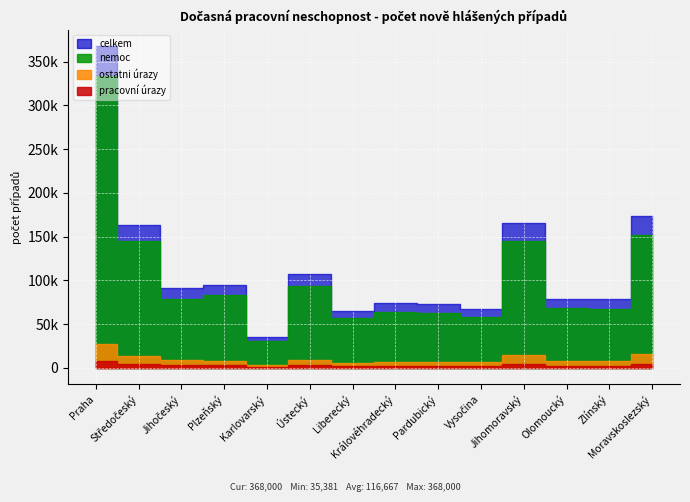

Reading left to right, transcribe all the data shown in this chart.

nemoc: Praha=333702	Středočeský=144571	Jihočeský=78289	Plzeňský=82826	Karlovarský=31191	Ústecký=93882	Liberecký=57413	Královéhradecký=63952	Pardubický=63337	Vysočina=57667	Jihomoravský=145333	Olomoucký=68656	Zlínský=67641	Moravskoslezský=152476
pracovni_urazy: Praha=7406	Středočeský=4551	Jihočeský=3562	Plzeňský=3368	Karlovarský=1133	Ústecký=3873	Liberecký=1677	Královéhradecký=2644	Pardubický=2417	Vysočina=2786	Jihomoravský=4692	Olomoucký=2368	Zlínský=2420	Moravskoslezský=4482
ostatni_urazy: Praha=26892	Středočeský=13839	Jihočeský=9513	Plzeňský=8437	Karlovarský=3057	Ústecký=9226	Liberecký=5590	Královéhradecký=7118	Pardubický=7245	Vysočina=6835	Jihomoravský=15077	Olomoucký=7502	Zlínský=8407	Moravskoslezský=16294
celkem: Praha=368000	Středočeský=162961	Jihočeský=91364	Plzeňský=94631	Karlovarský=35381	Ústecký=106981	Liberecký=64680	Královéhradecký=73714	Pardubický=72999	Vysočina=67288	Jihomoravský=165102	Olomoucký=78526	Zlínský=78468	Moravskoslezský=173252